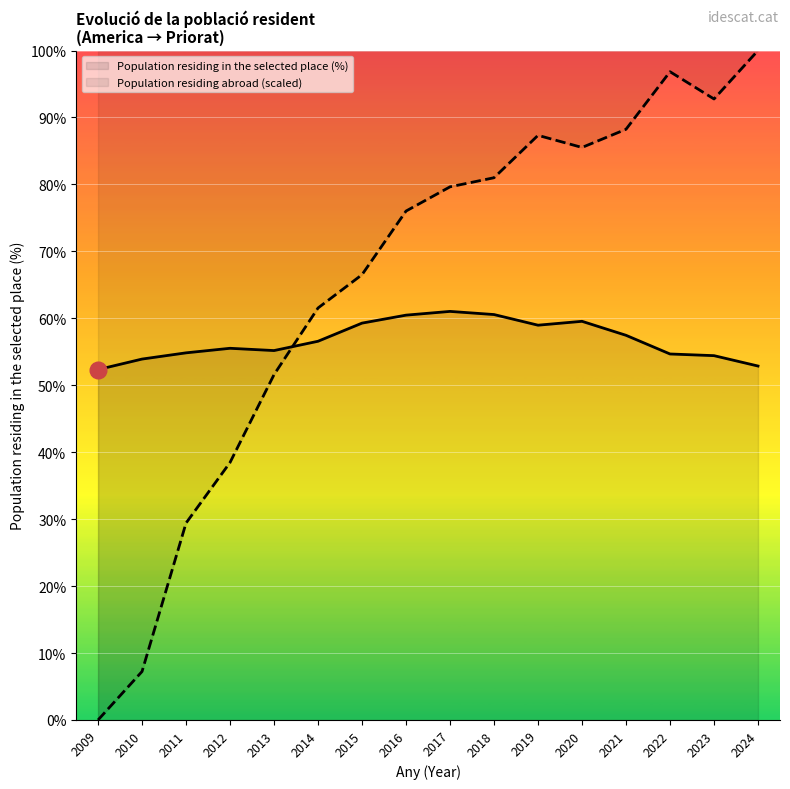

Which series changed the most between 2021 and 2022?

Population residing abroad (scaled)